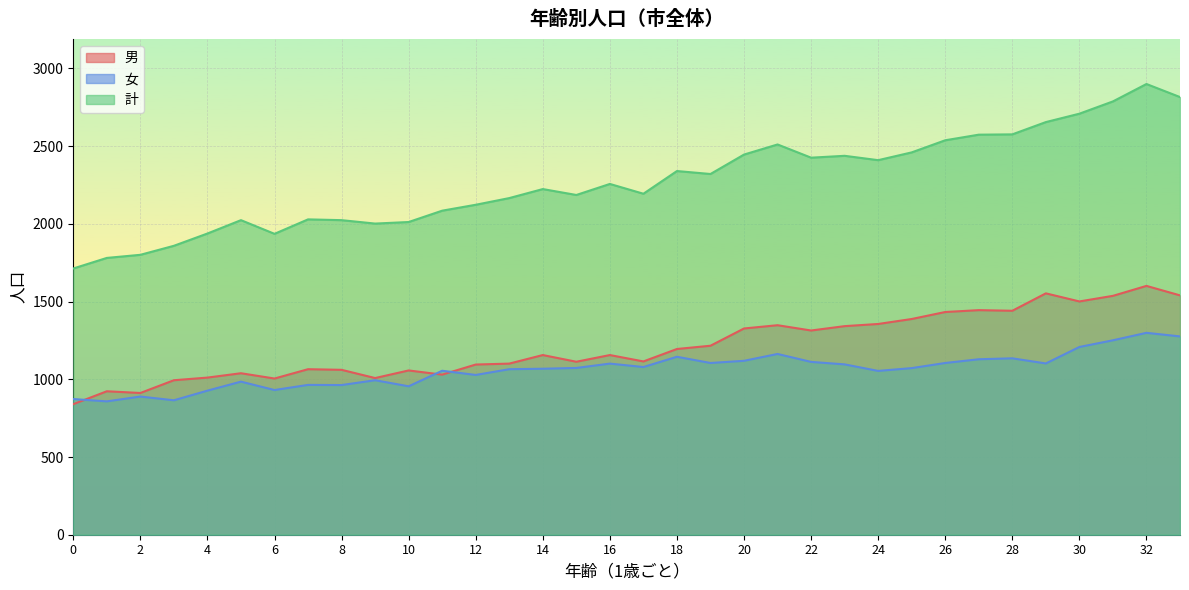

What are all the series names shown in the legend?

男, 女, 計